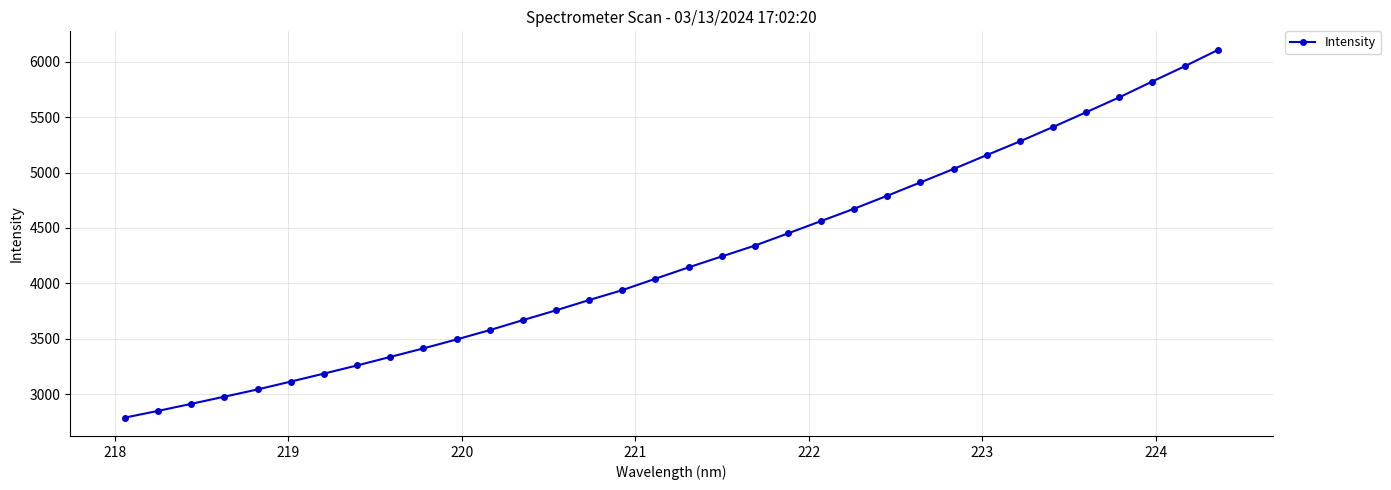

What is the value of the 10th point from the left?

3413.3